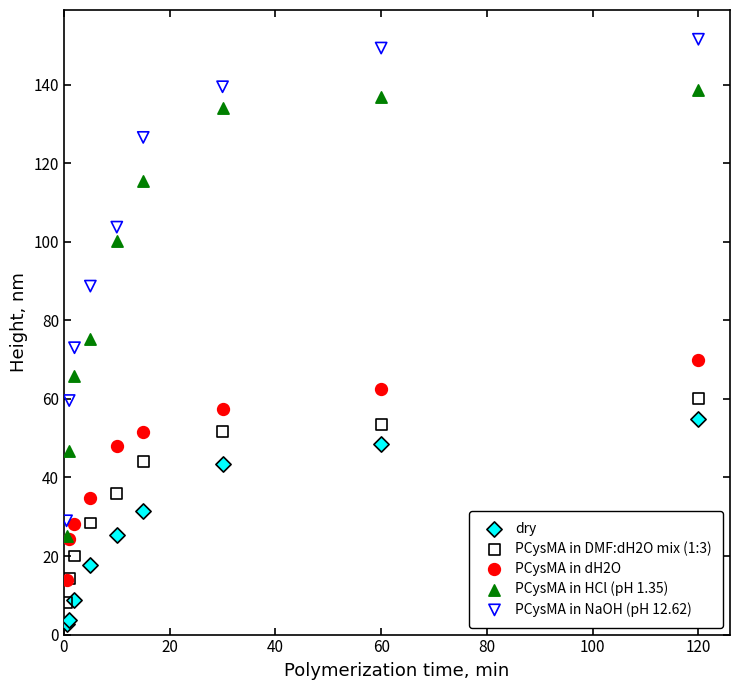

Which series has the largest Y range (max minus min)?

PCysMA in NaOH (pH 12.62)